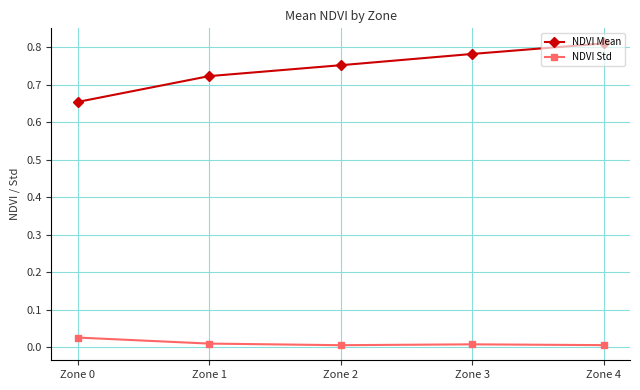

True or false: NDVI Mean has more than 2 points higher than both neighbors.

False